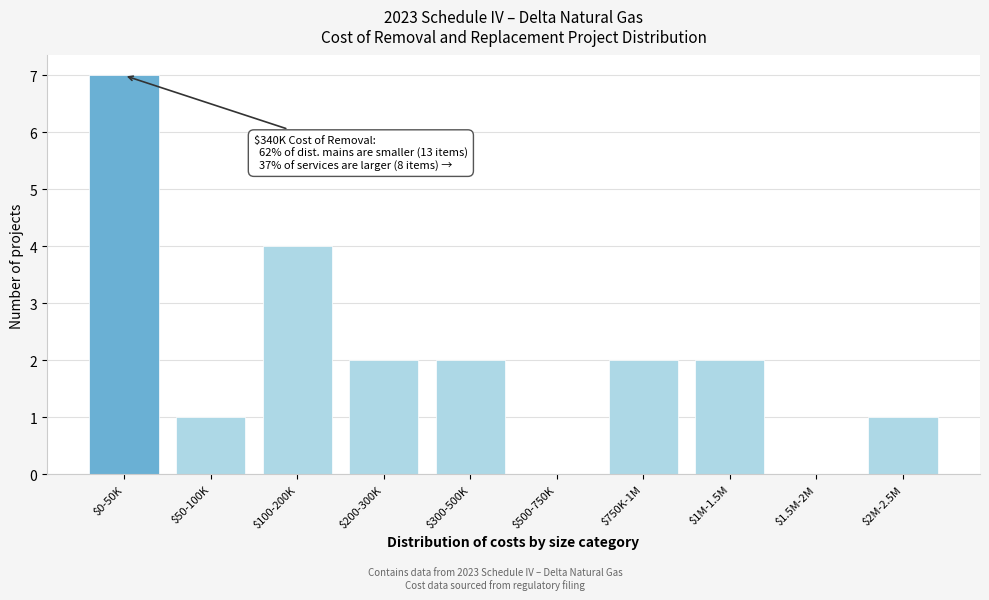

Which category has the highest value across all series?

$0-50K